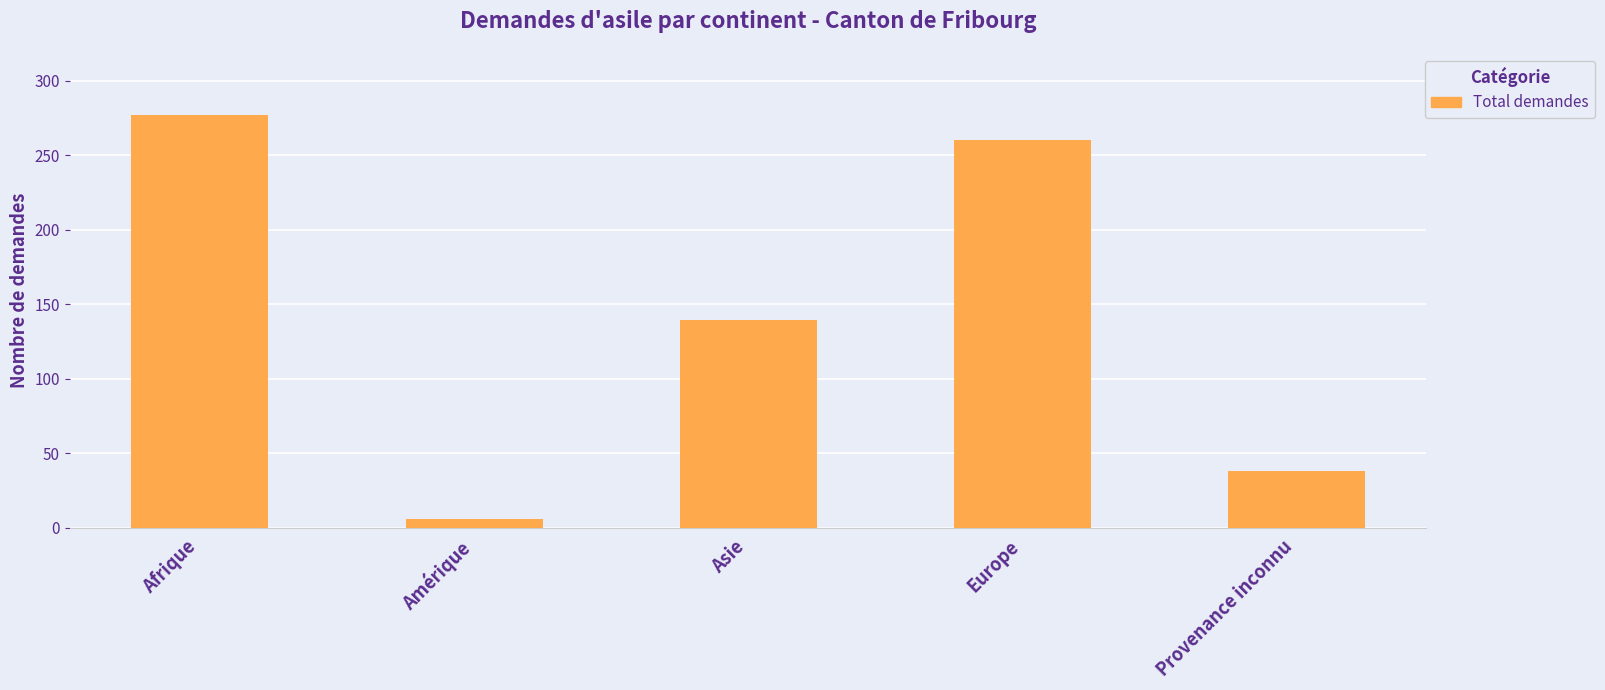

Reading right to left, what are all the values shown in this chart?

38	260	139	6	277